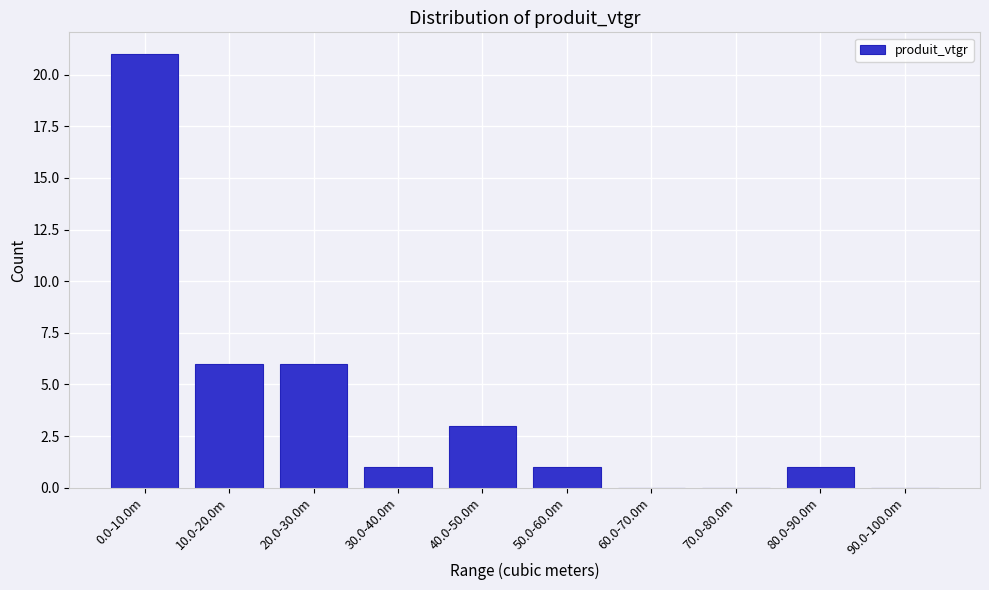

Reading left to right, transcribe all the data shown in this chart.

0.0-10.0m=21	10.0-20.0m=6	20.0-30.0m=6	30.0-40.0m=1	40.0-50.0m=3	50.0-60.0m=1	60.0-70.0m=0	70.0-80.0m=0	80.0-90.0m=1	90.0-100.0m=0